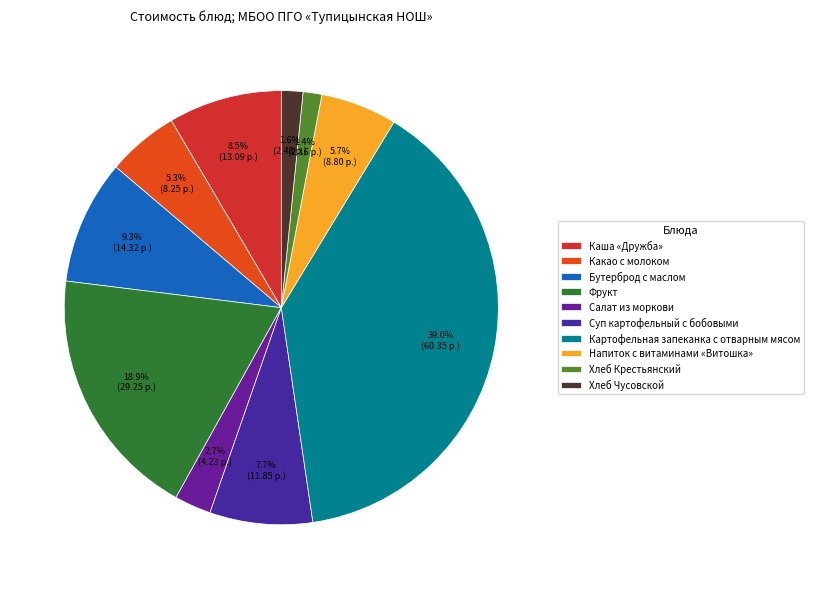

True or false: Картофельная запеканка с отварным мясом accounts for 52% of the total.

False